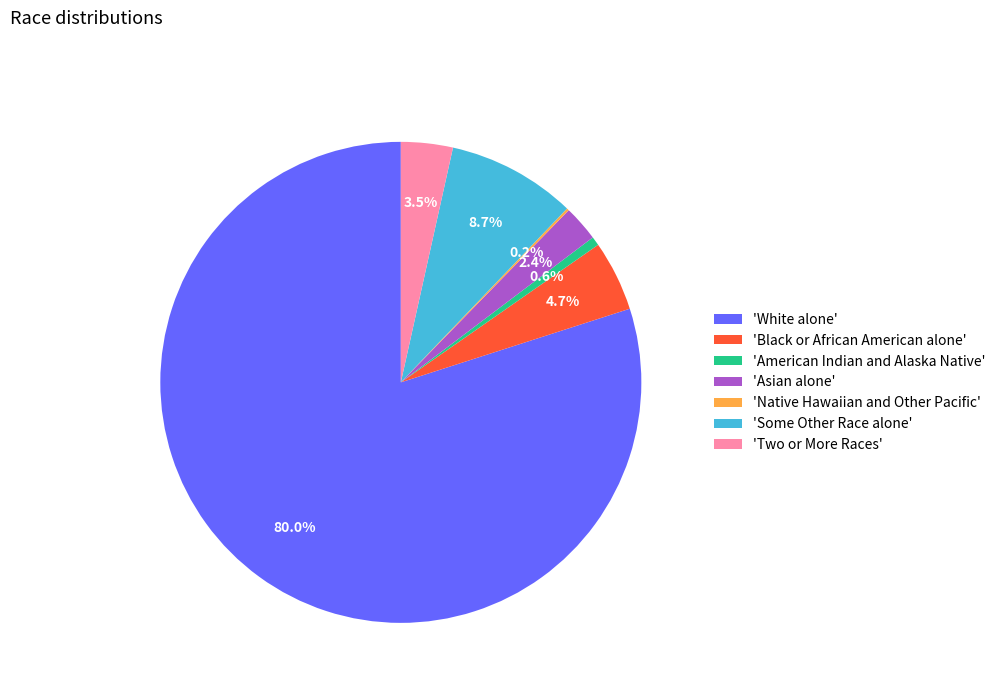

Combined, do 'White alone' and 'Black or African American alone' account for over 50%?

Yes